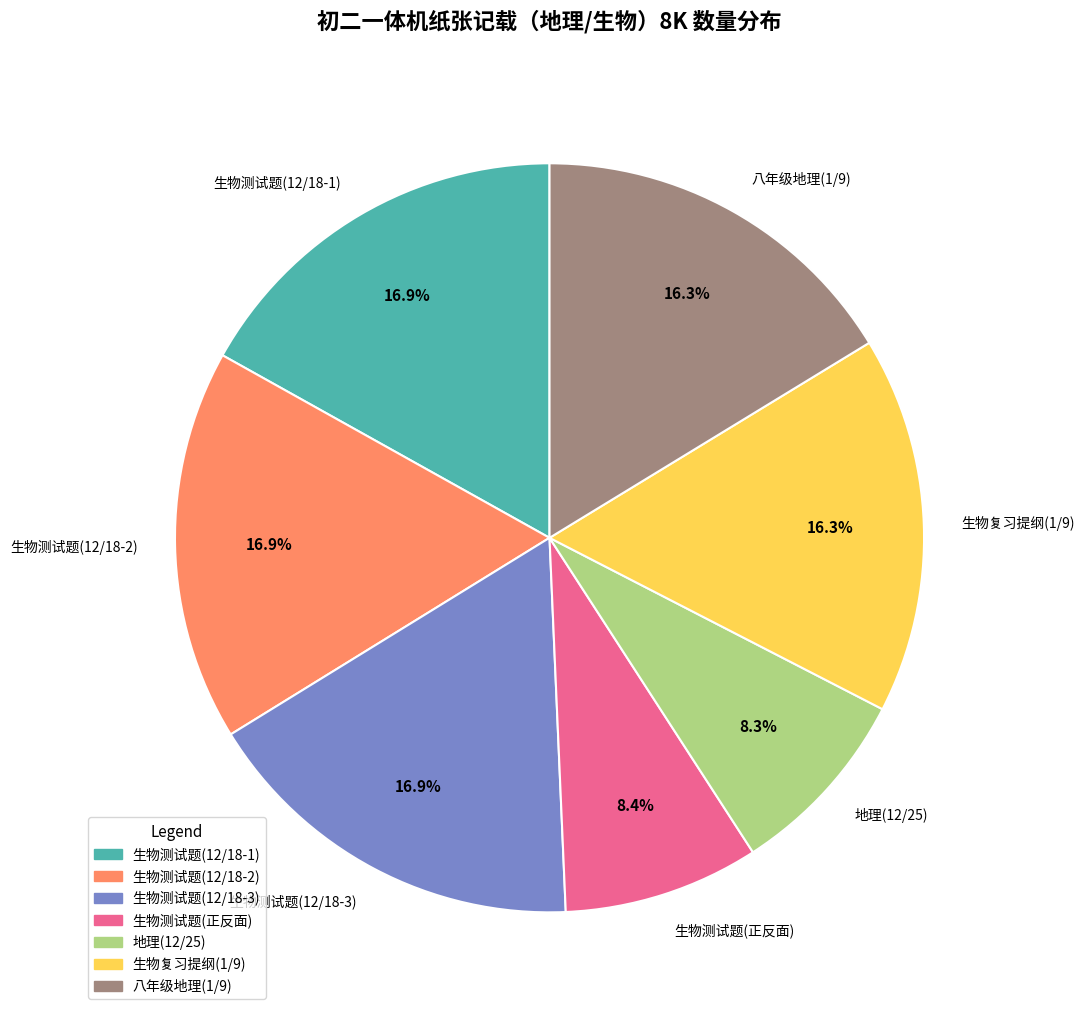

To the nearest percent, what percentage of the pie is 地理(12/25)?

8%